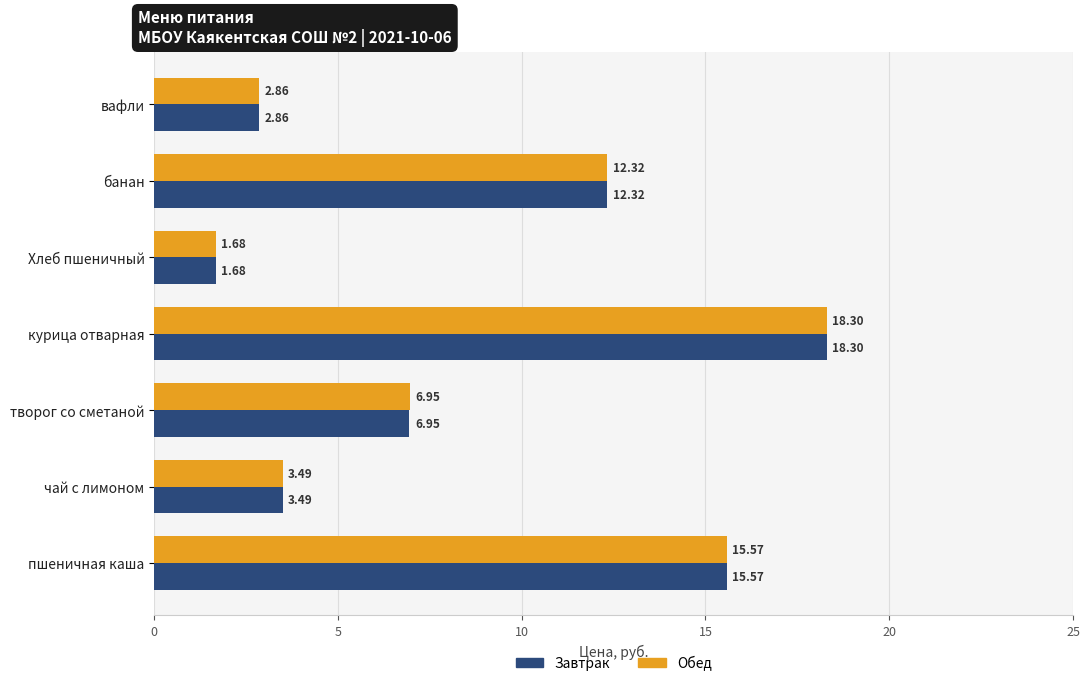

At how many categories does at least one series exceed 5?

4